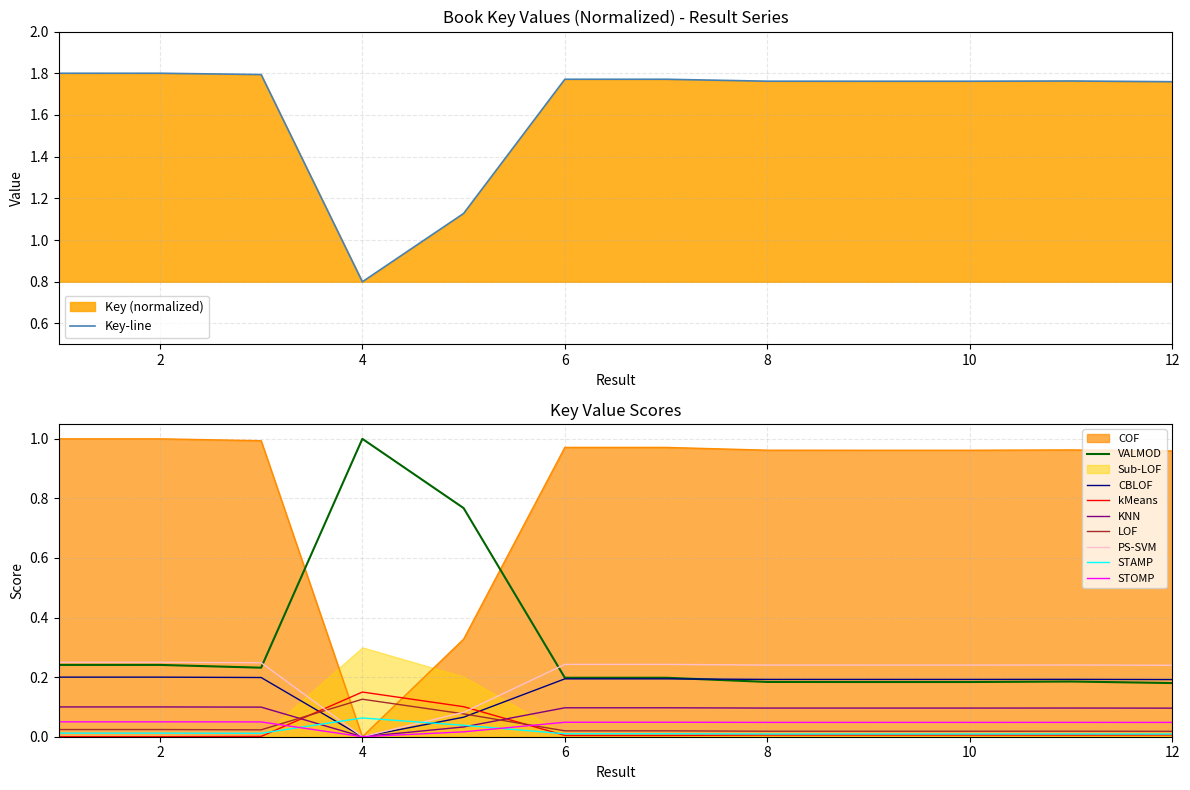

Is it true that the value at 10 is 1.8?

True